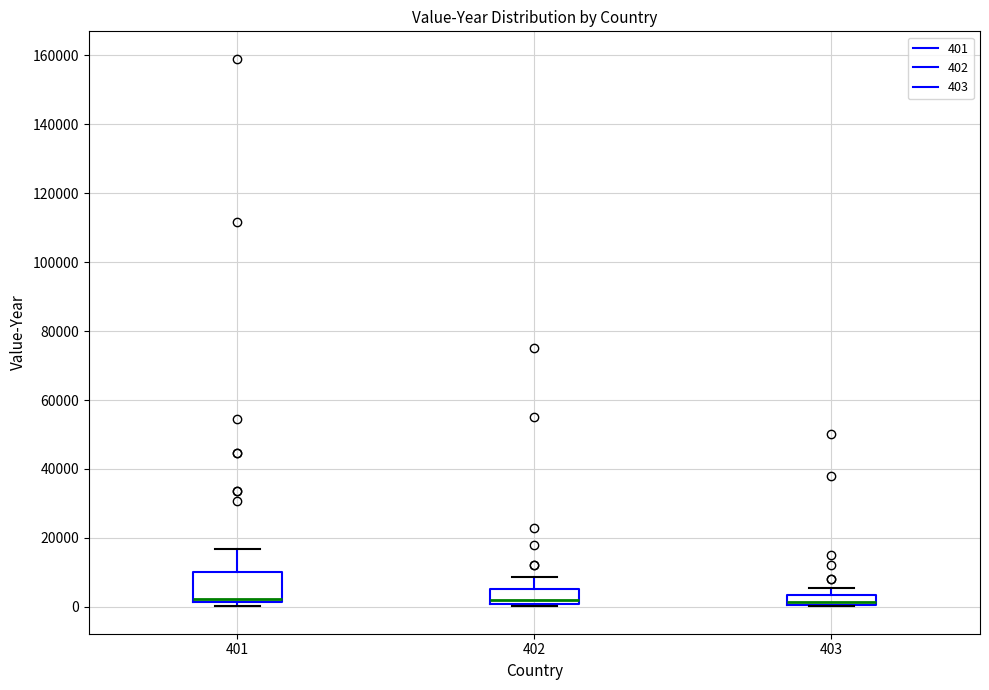

Where does the upper whisker of the box at x = 401 end on the y-axis? The values are not printed on the chart, so give them approximately, as read against the axis.

16000